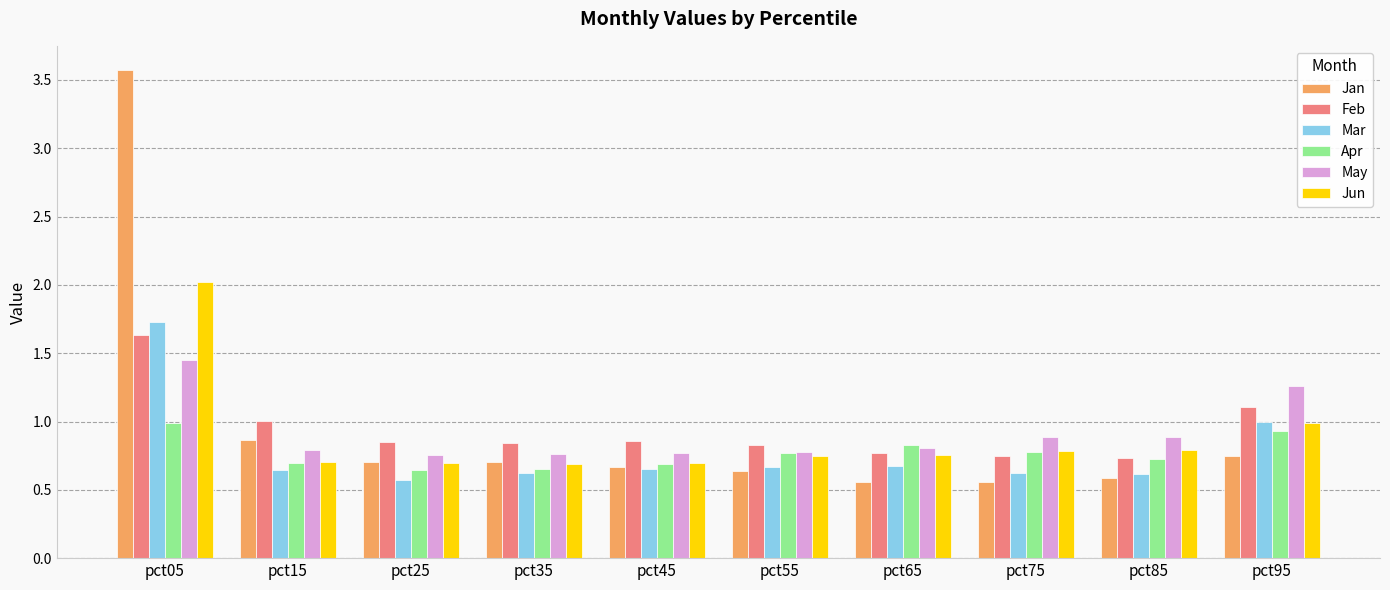

What are all the series names shown in the legend?

Jan, Feb, Mar, Apr, May, Jun